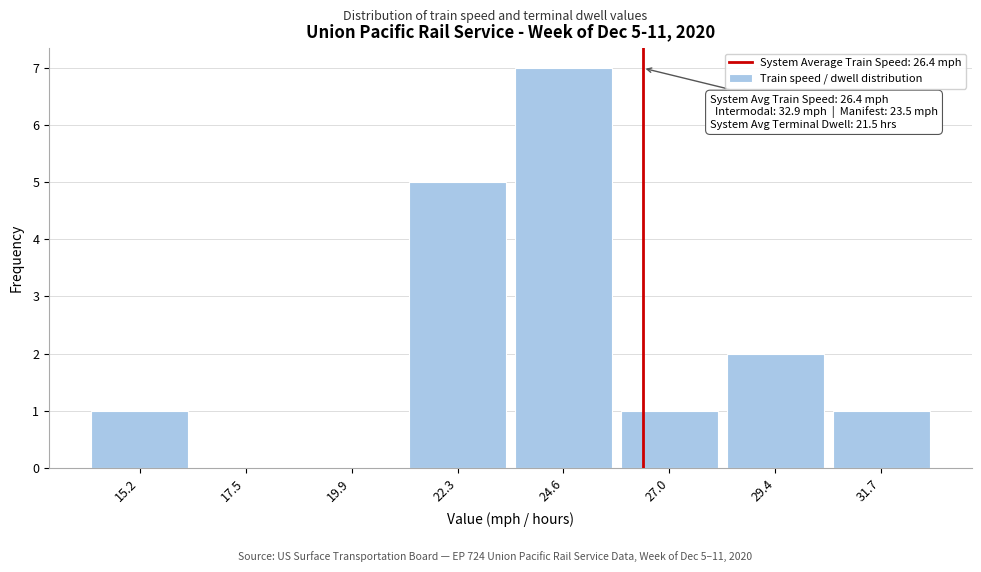

Over which range of the x-axis is the bar tallest?

23.5 to 26.0